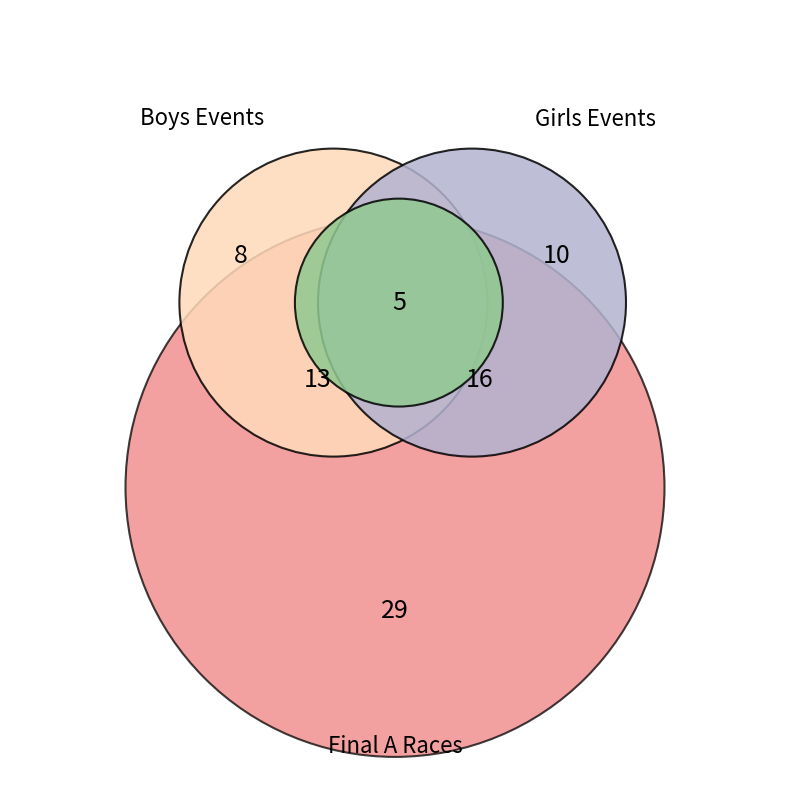

Combined, what portion of the pie is Girls and Boys?

100.0%